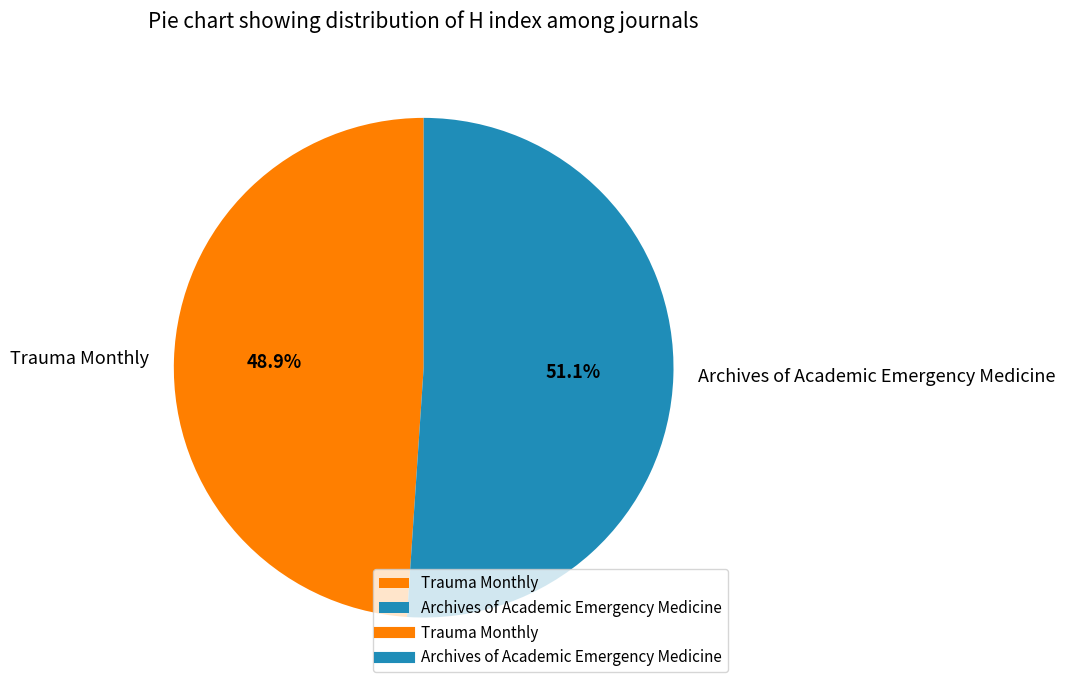

How many segments does this pie chart have?

2